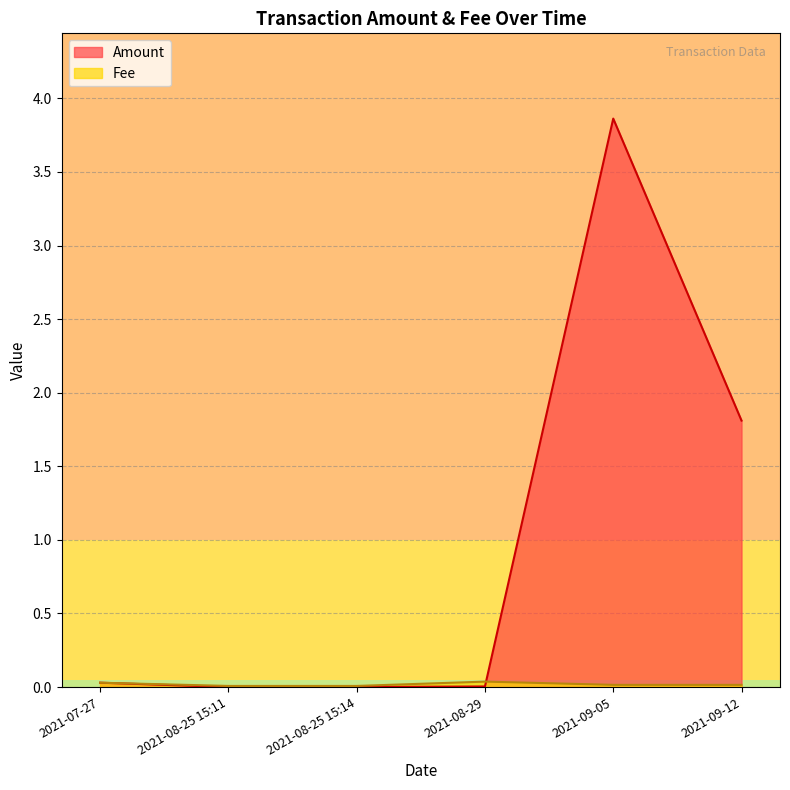

Does the chart display data point markers on the line(s)?

No